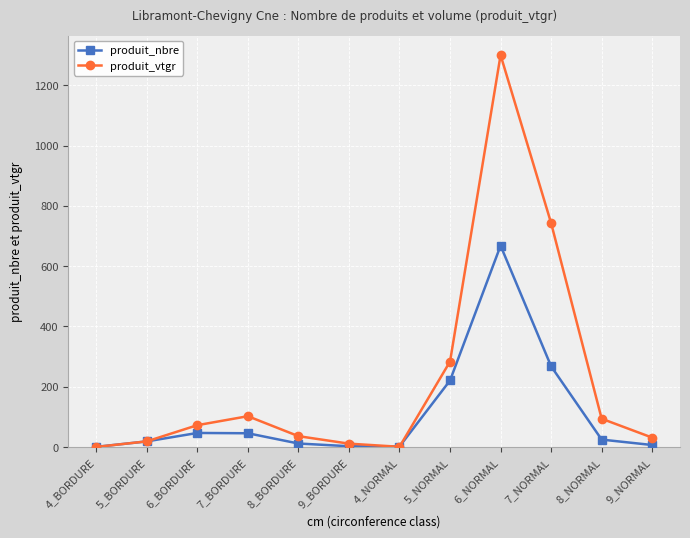

What are all the series names shown in the legend?

produit_nbre, produit_vtgr